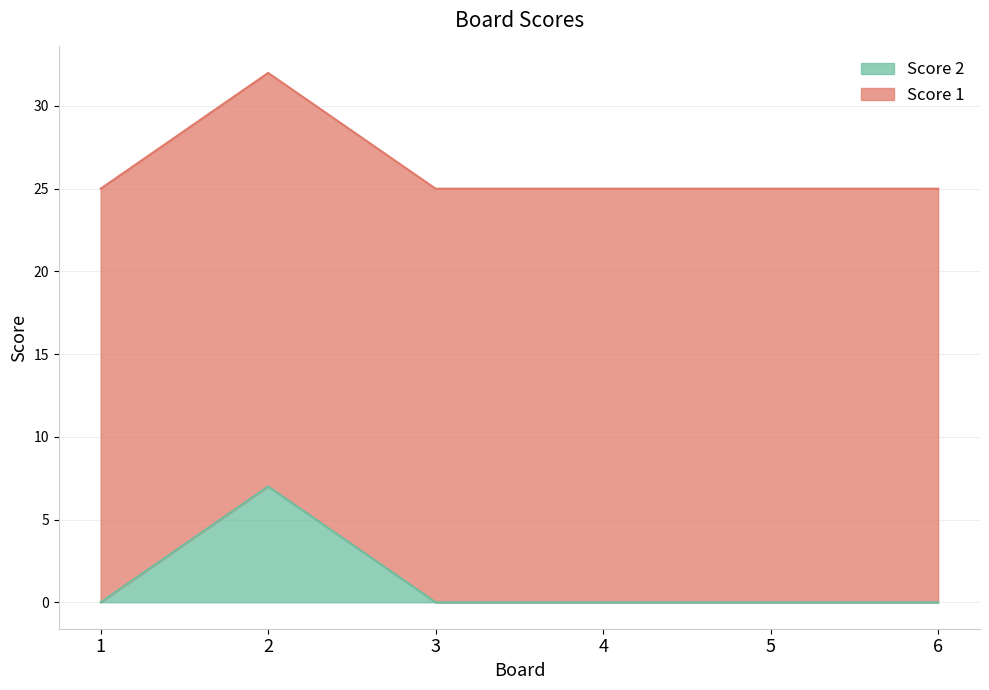

Does the chart have visible grid lines?

Yes